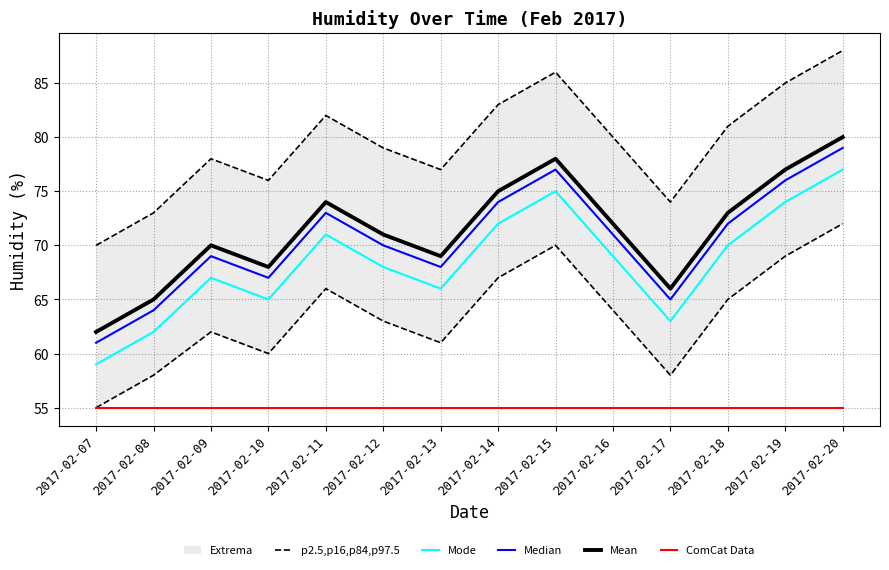

What is the value of the Mean point at the 3rd from the left?

70